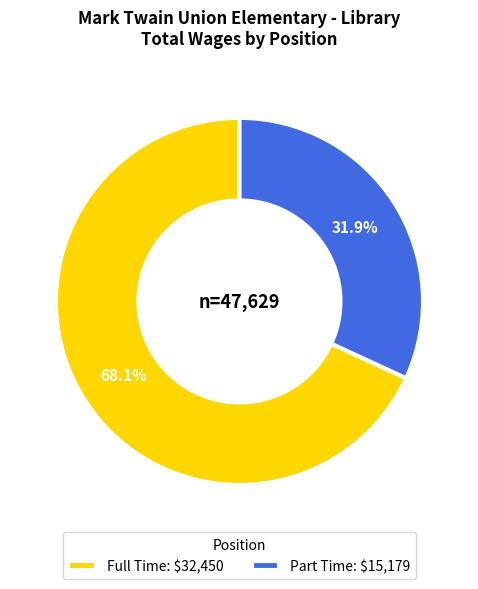

To the nearest percent, what is the difference between the Full Time and Part Time slice percentages?

36%